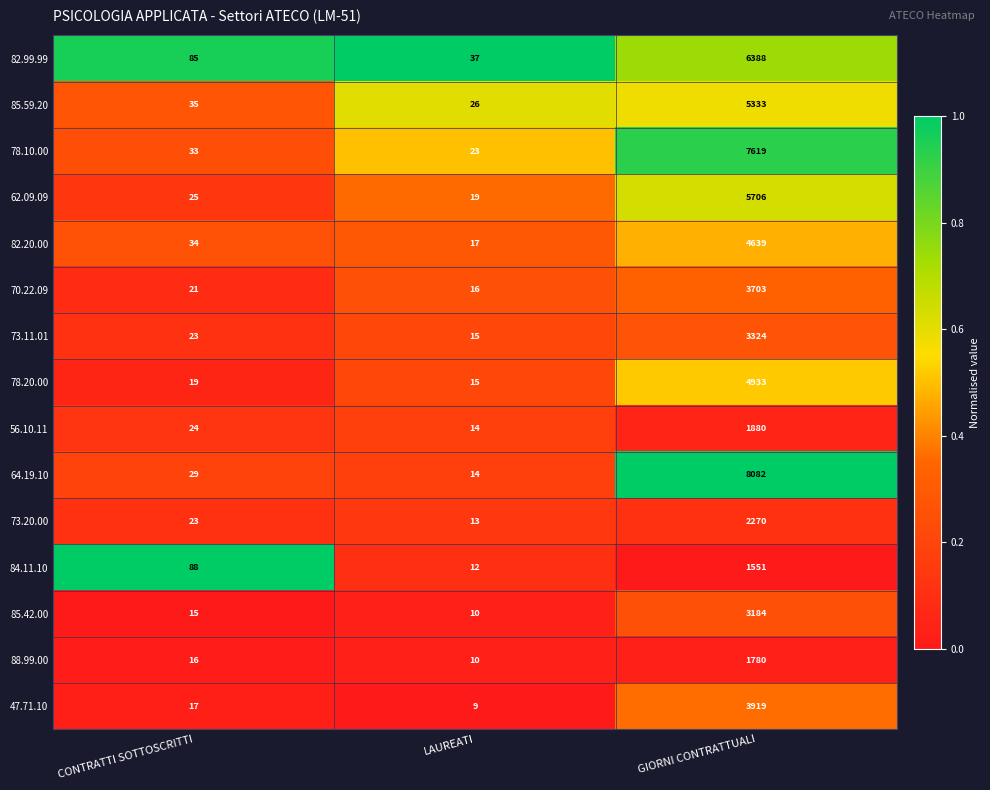

Which series has the largest total across all categories?

64.19.10